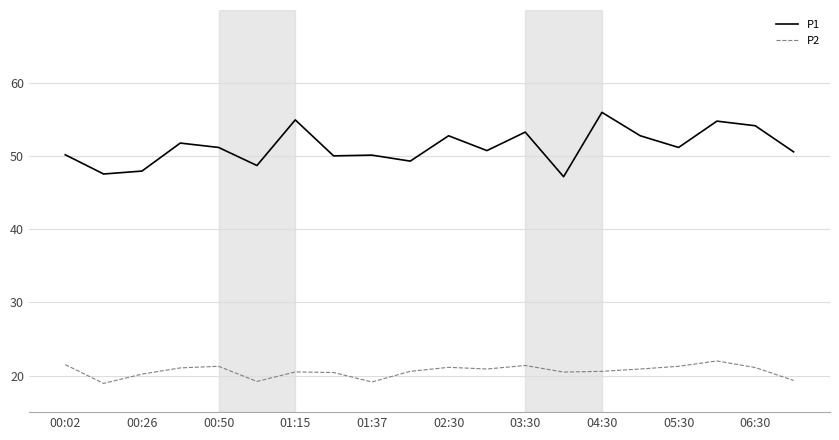

True or false: P2 and P1 cross at least once.

False